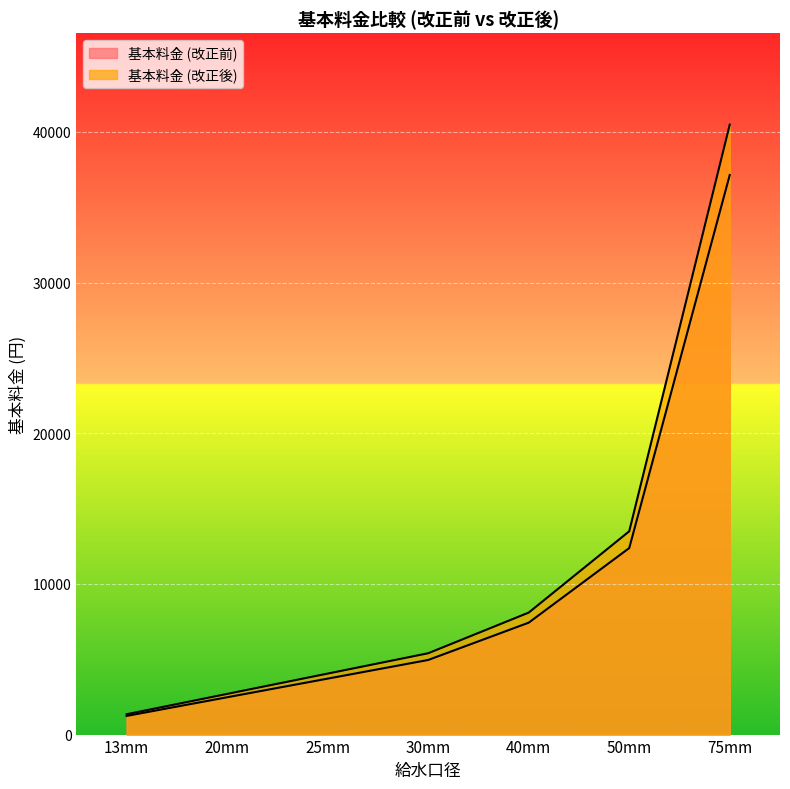

What is the difference between the 基本料金 (改正前) values at 40mm and 30mm?

2476